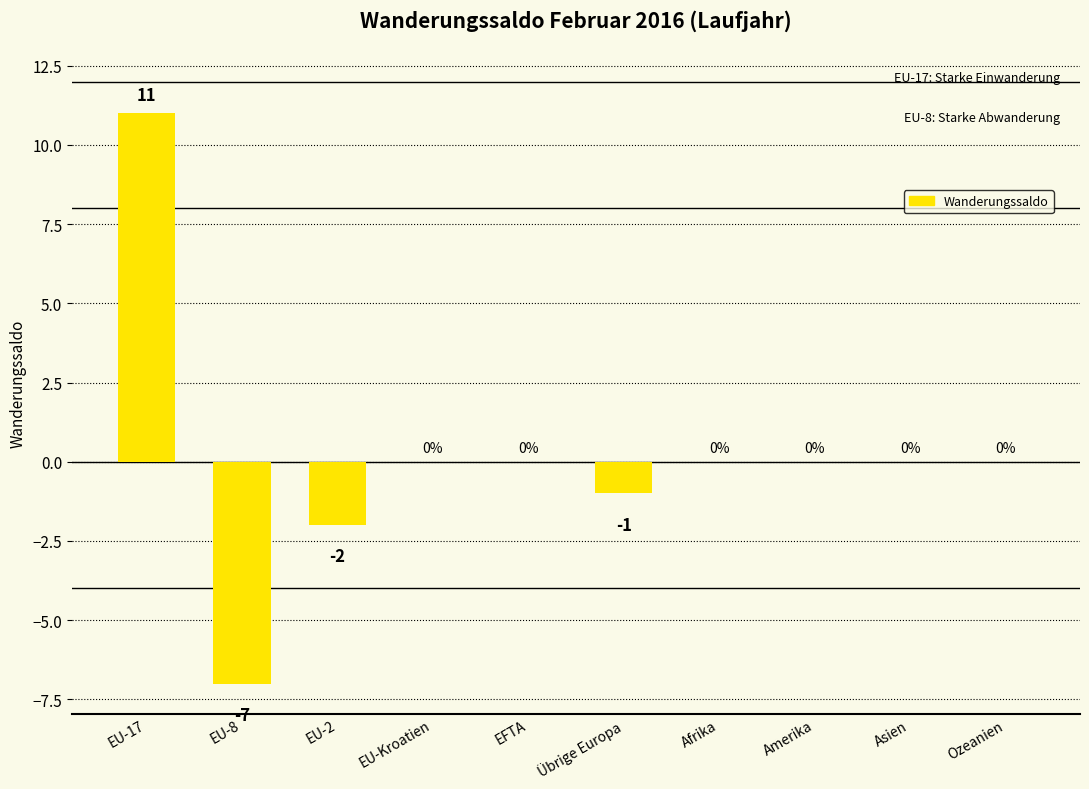

Between Amerika and EU-17, which is larger?

EU-17